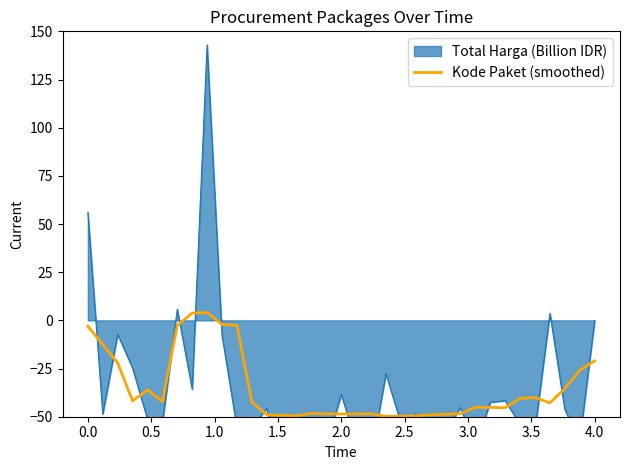

How many values are below zero?

33